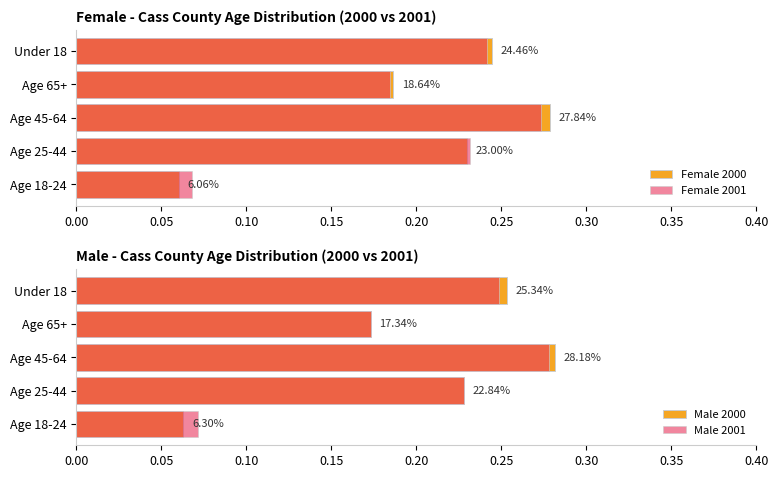

What is the value of the Female 2001 bar at the 3rd from the left?

0.3